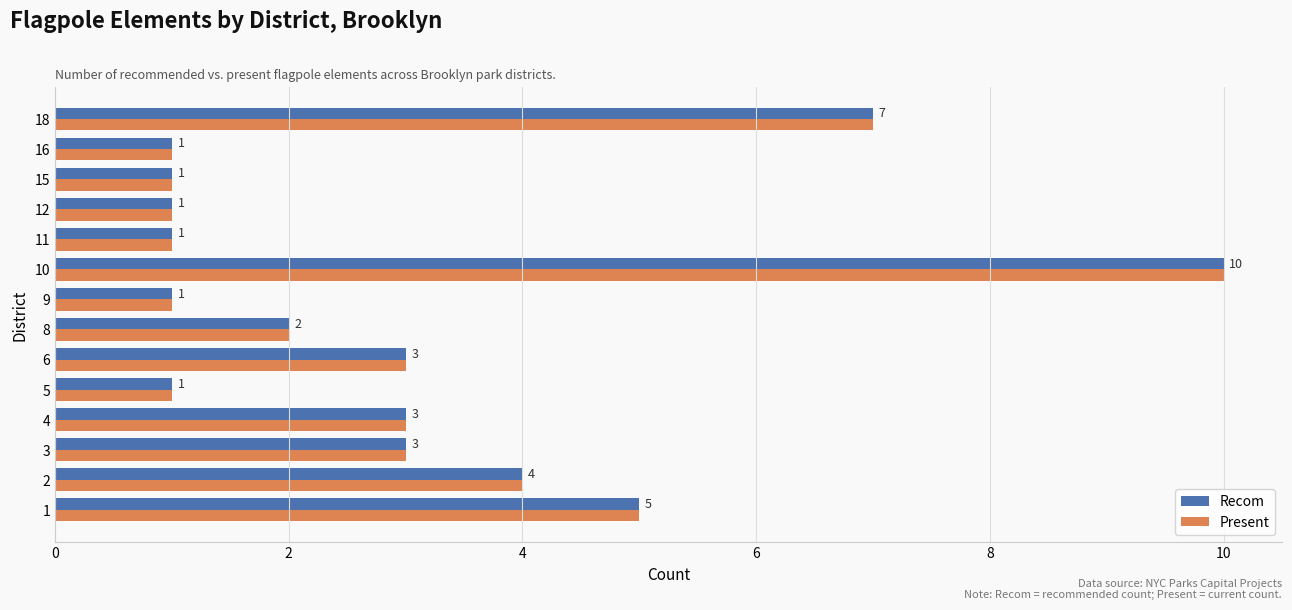

The value of Recom at 11 is 1. True or false?

True